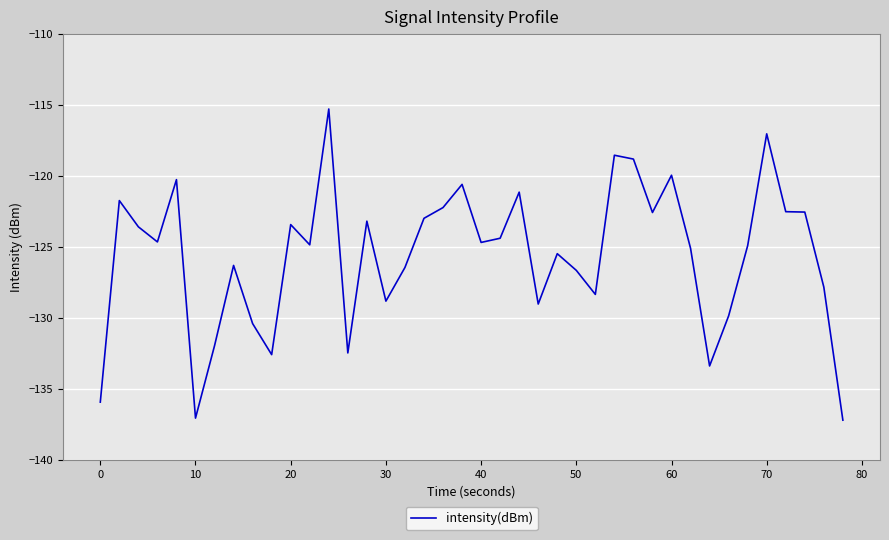

What is the greatest value displayed?

-115.3